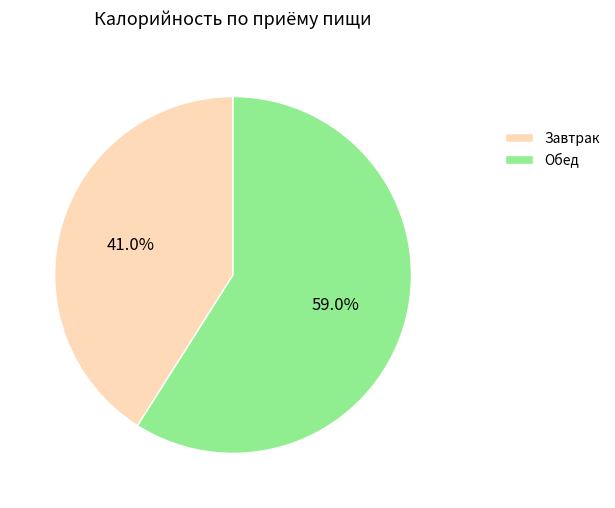

Which category has the smallest portion of the pie?

Завтрак